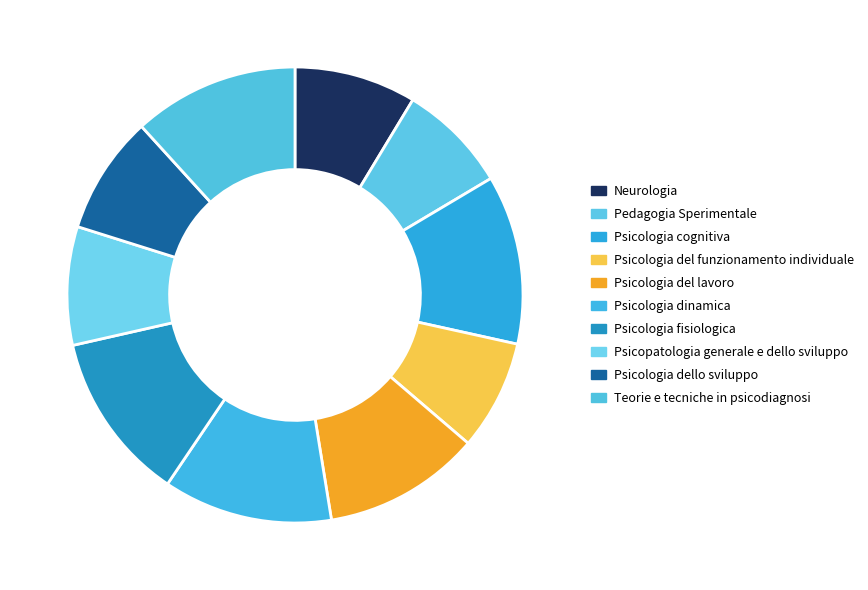

Combined, do Psicologia dello sviluppo and Pedagogia Sperimentale account for over 50%?

No